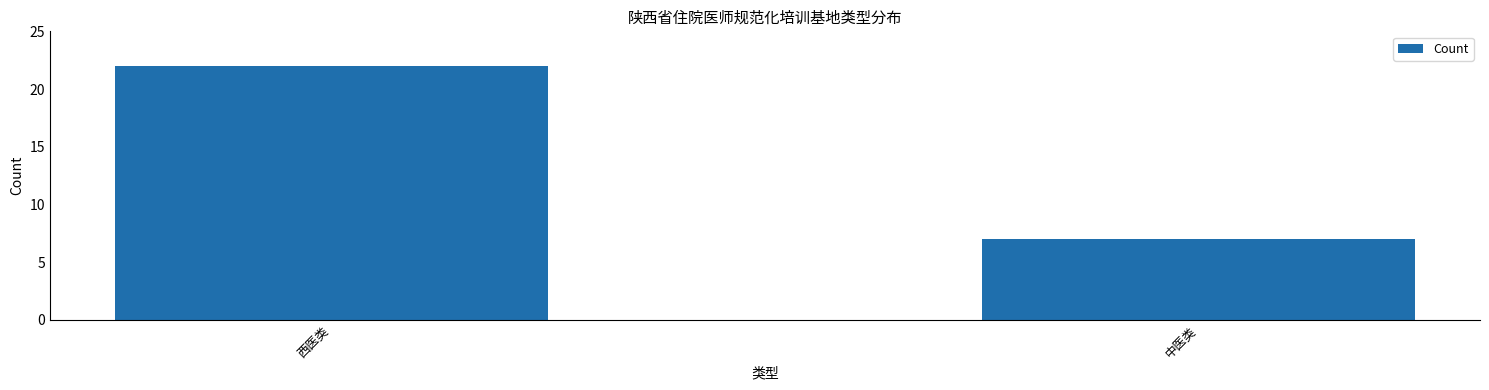

How many bars are there in total?

2